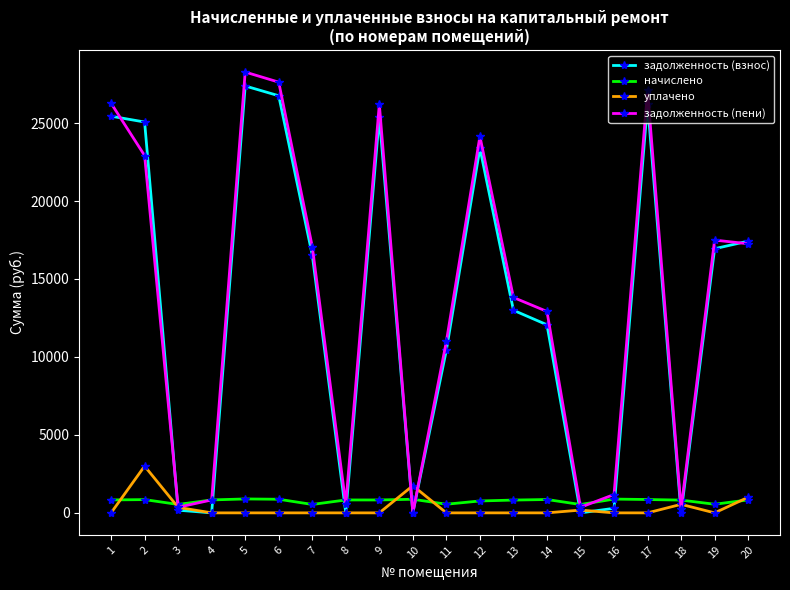

What is the value of the начислено point at the 14th from the left?

855.6